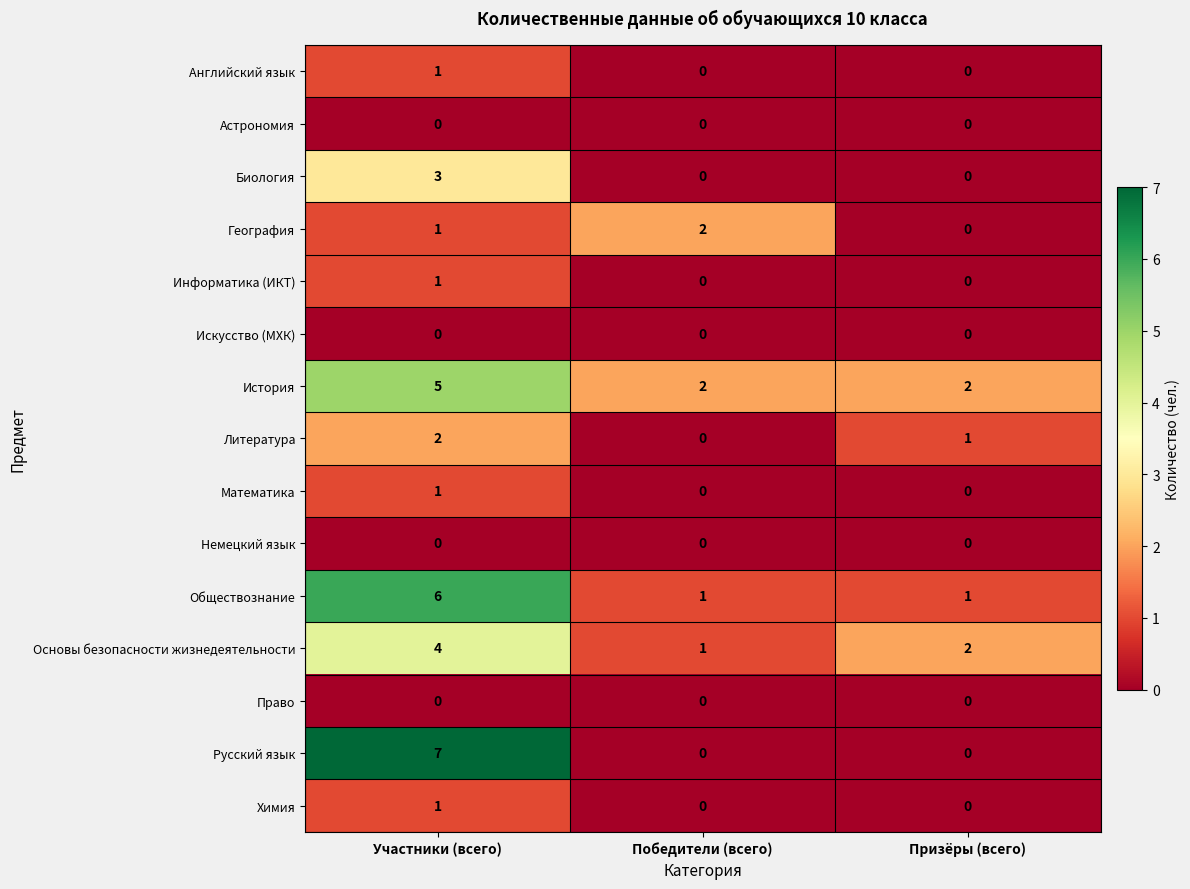

How many values in Литература are above zero?

2